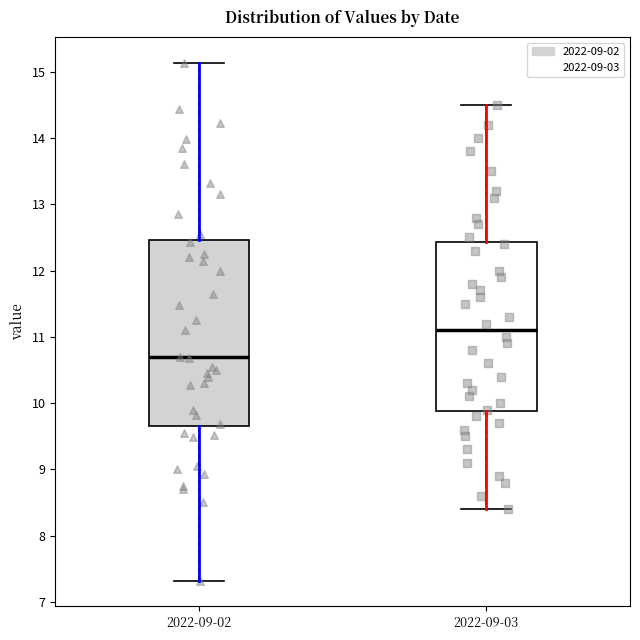

Where is the lower edge of the box for 2022-09-02 on the y-axis? The values are not printed on the chart, so give them approximately, as read against the axis.

9.6